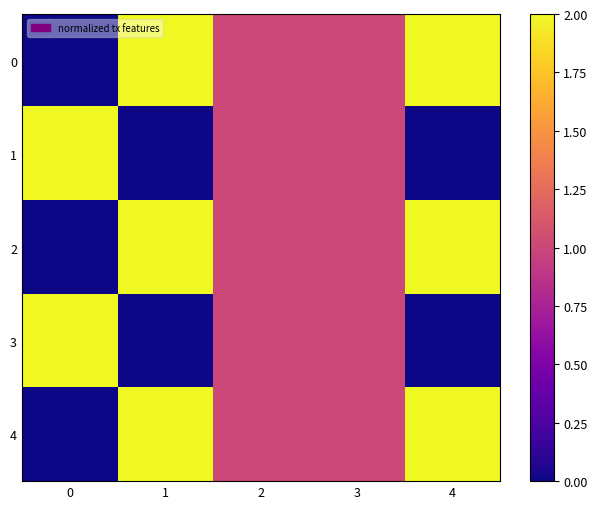

Rank the series by their maximum value, from highest to lowest.

row_0, row_1, row_2, row_3, row_4